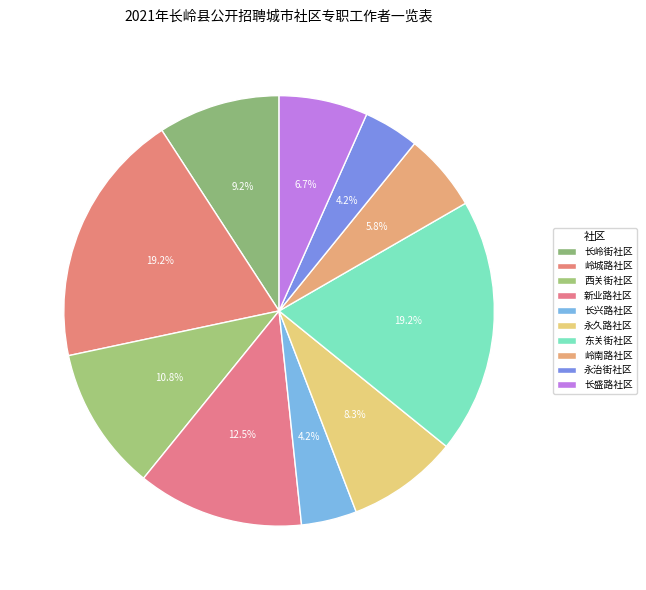

How many segments does this pie chart have?

10